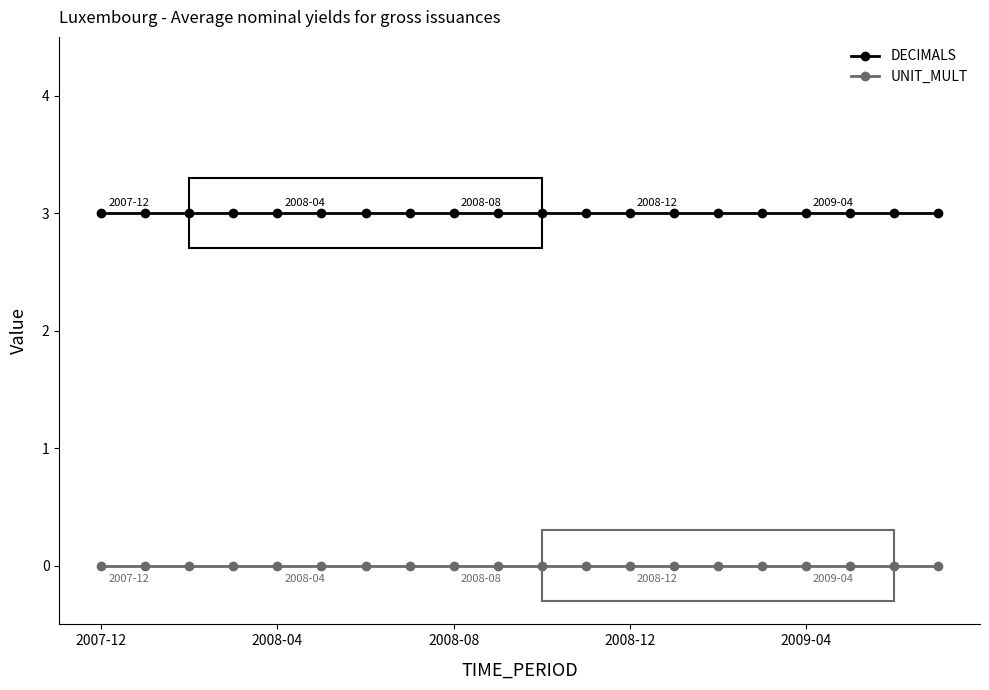

Does the chart have visible grid lines?

No